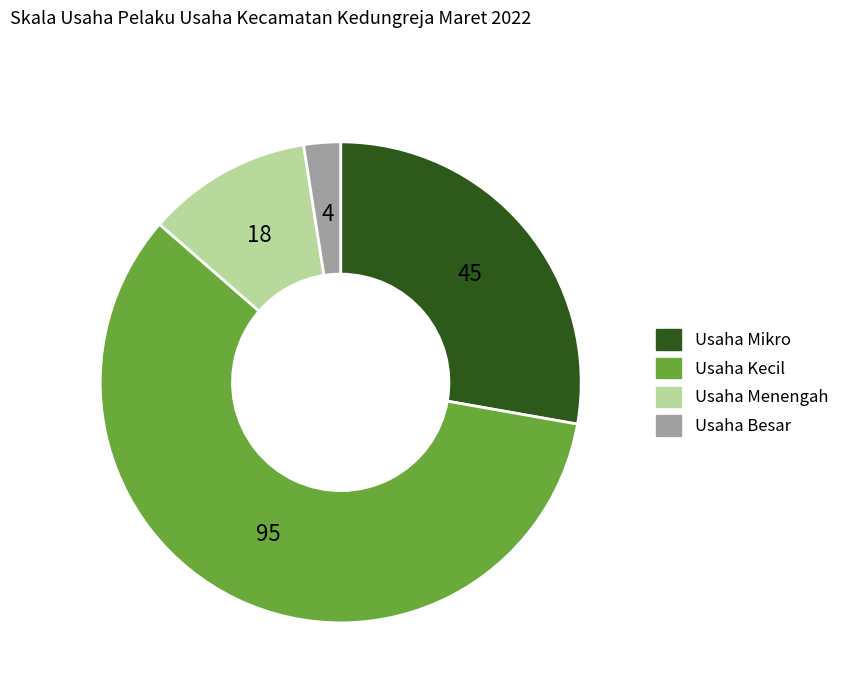

Which category has the smallest portion of the pie?

Usaha Besar